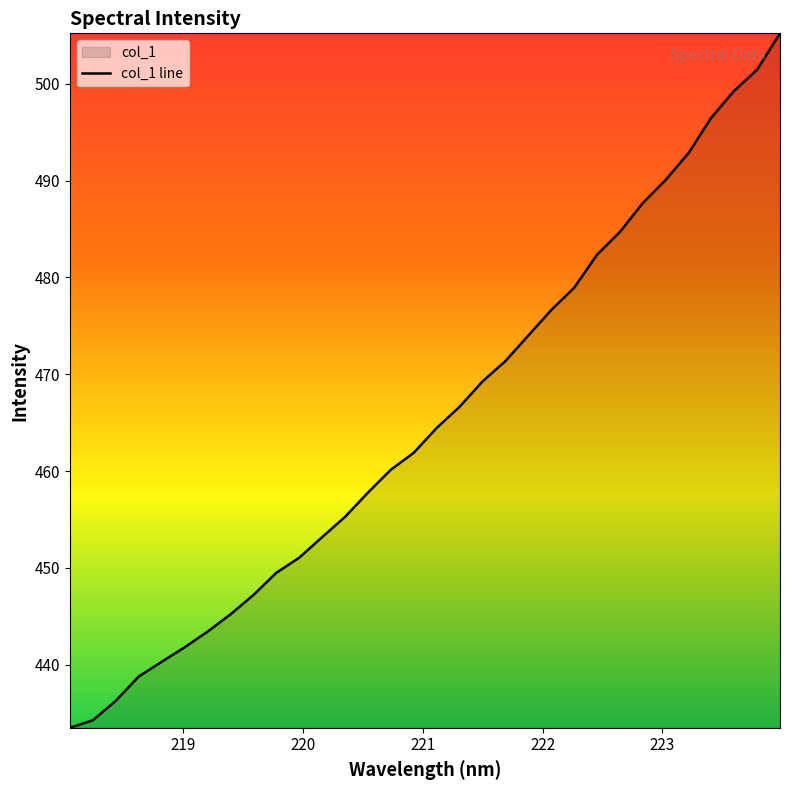

What is the difference between the maximum and minimum values?

71.7